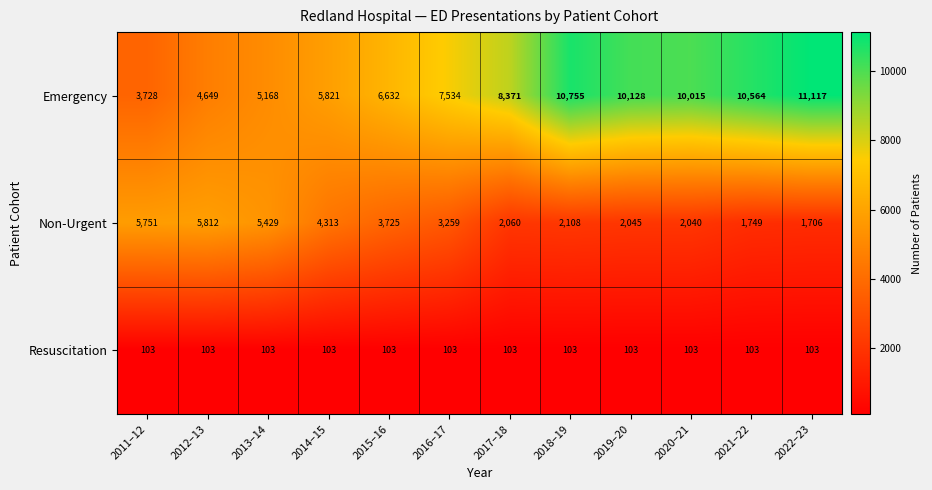

How many series are shown in this chart?

3